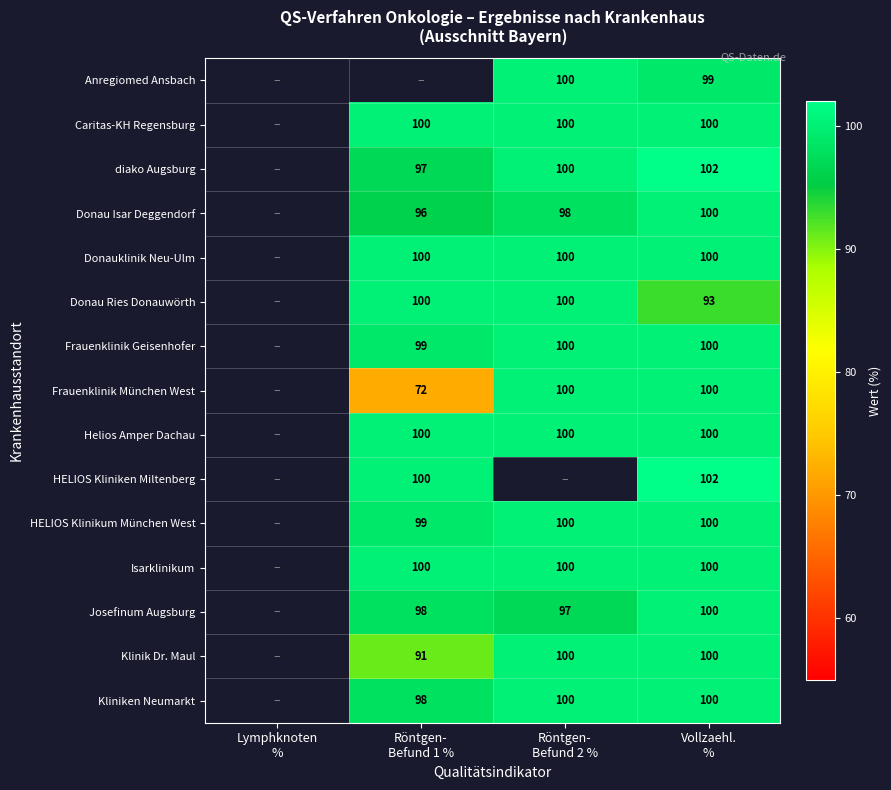

Between Lymphknoten
% and Röntgen-
Befund 2 %, which is larger?

Röntgen-
Befund 2 %